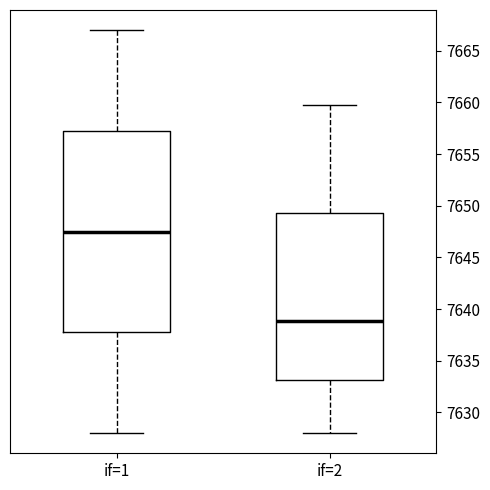

Where is the upper edge of the box for if=1 on the y-axis? The values are not printed on the chart, so give them approximately, as read against the axis.

7657.5